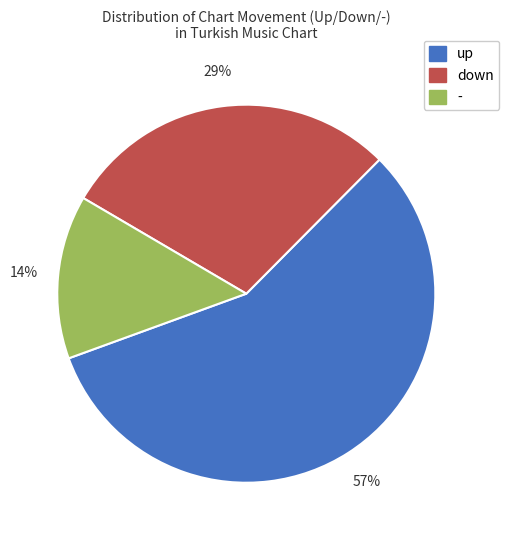

Is there any slice that represents more than half of the pie?

Yes